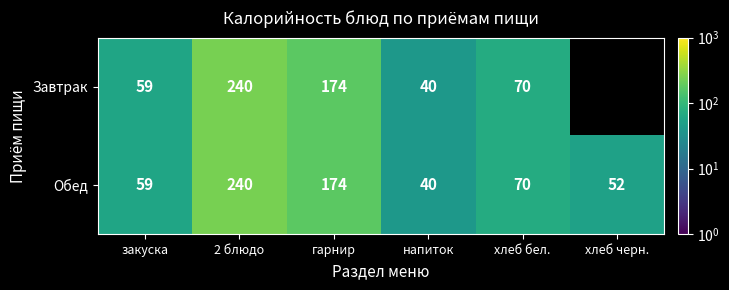

Between хлеб черн. and хлеб бел., which is larger?

хлеб бел.